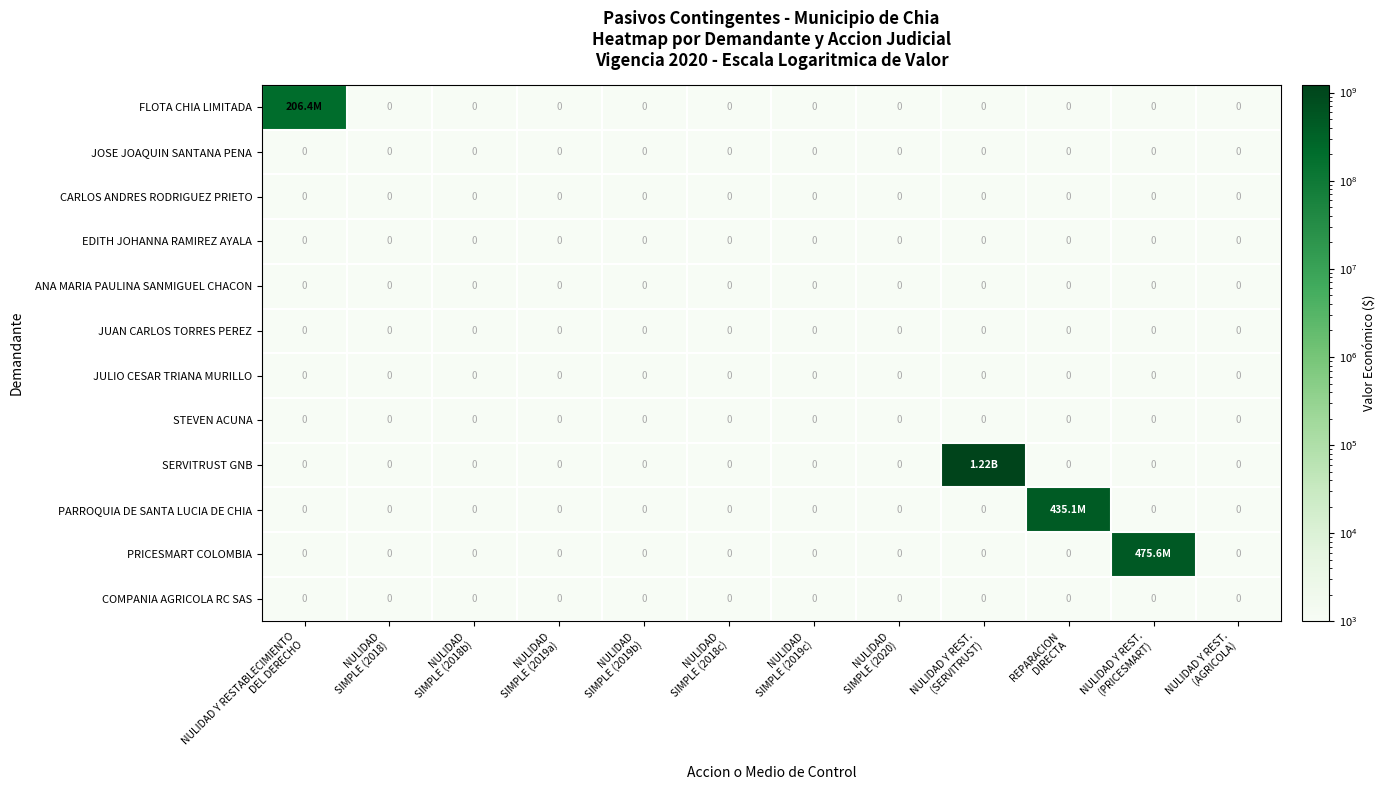

List the series in order of their peak value, lowest first.

JOSE JOAQUIN SANTANA PENA, CARLOS ANDRES RODRIGUEZ PRIETO, EDITH JOHANNA RAMIREZ AYALA, ANA MARIA PAULINA SANMIGUEL CHACON, JUAN CARLOS TORRES PEREZ, JULIO CESAR TRIANA MURILLO, STEVEN ACUNA, COMPANIA AGRICOLA RC SAS, FLOTA CHIA LIMITADA, PARROQUIA DE SANTA LUCIA DE CHIA, PRICESMART COLOMBIA, SERVITRUST GNB